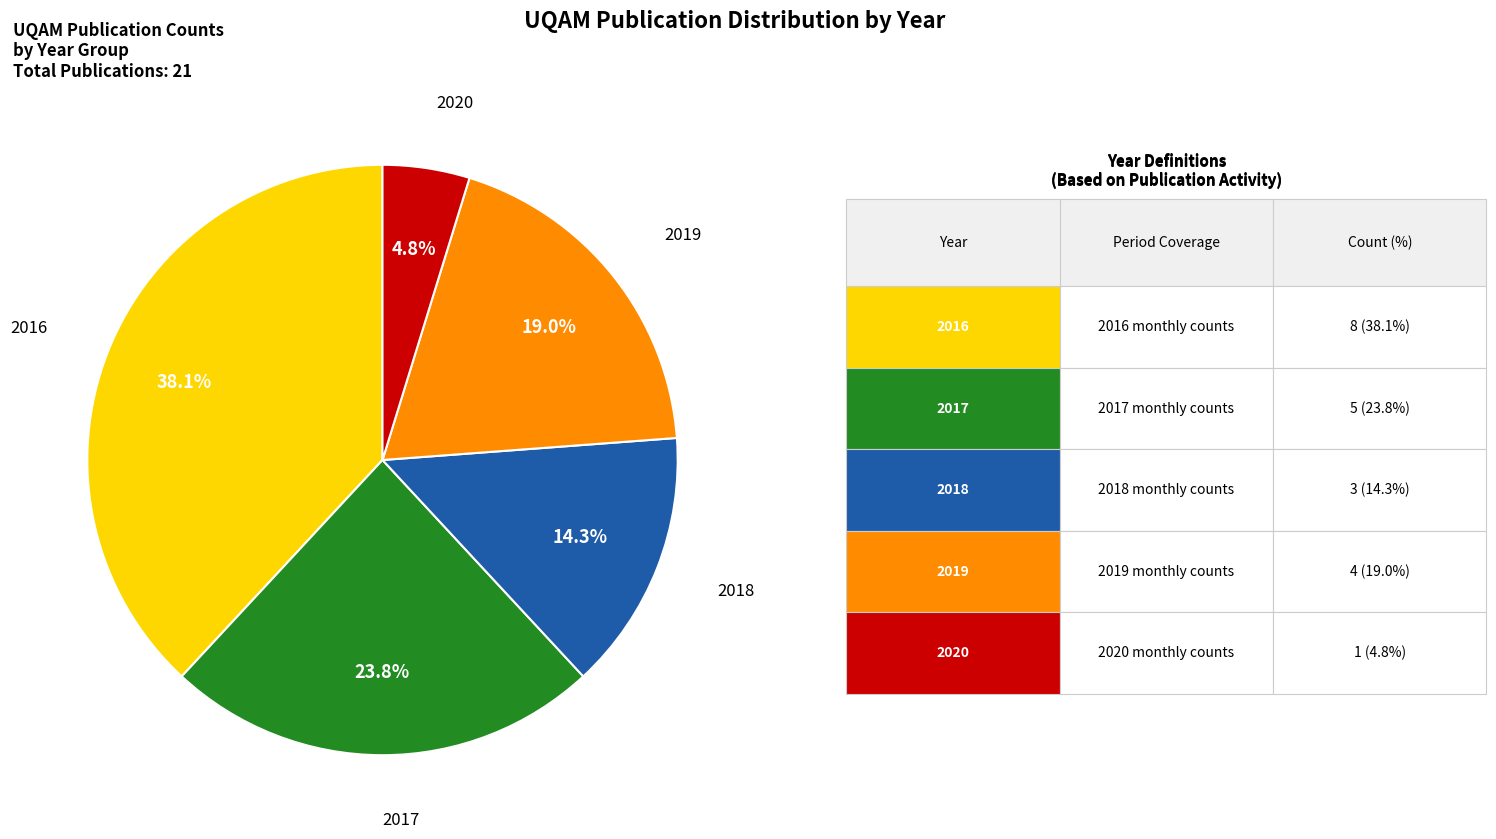

How many segments does this pie chart have?

5